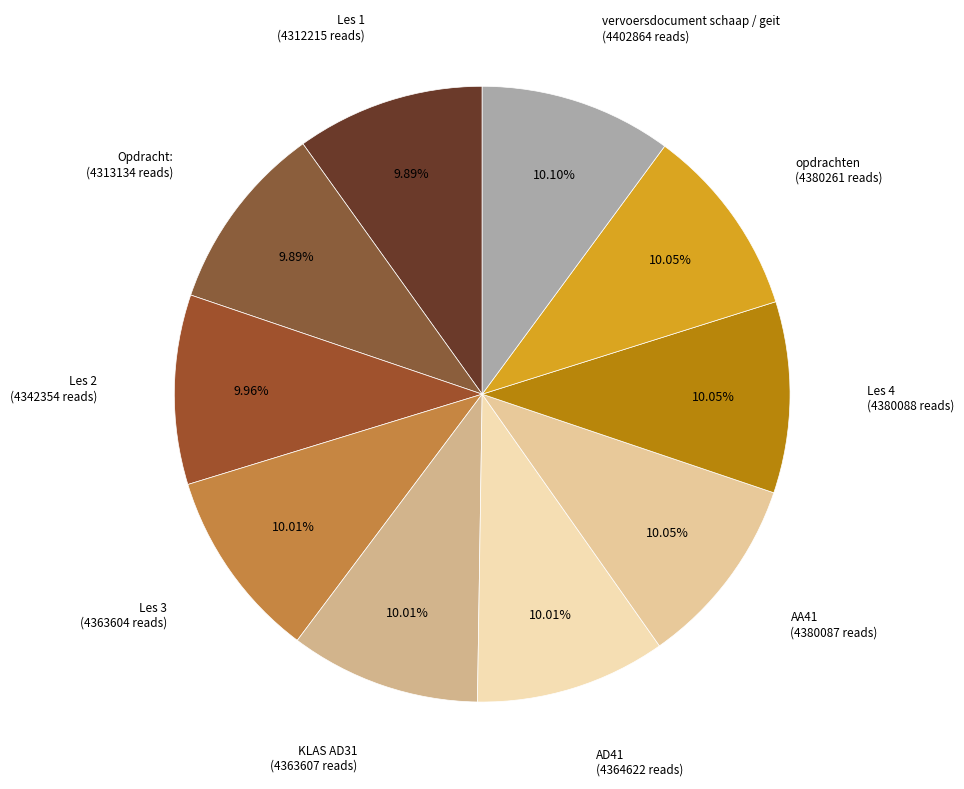

To the nearest percent, what portion does AD41 represent?

10%